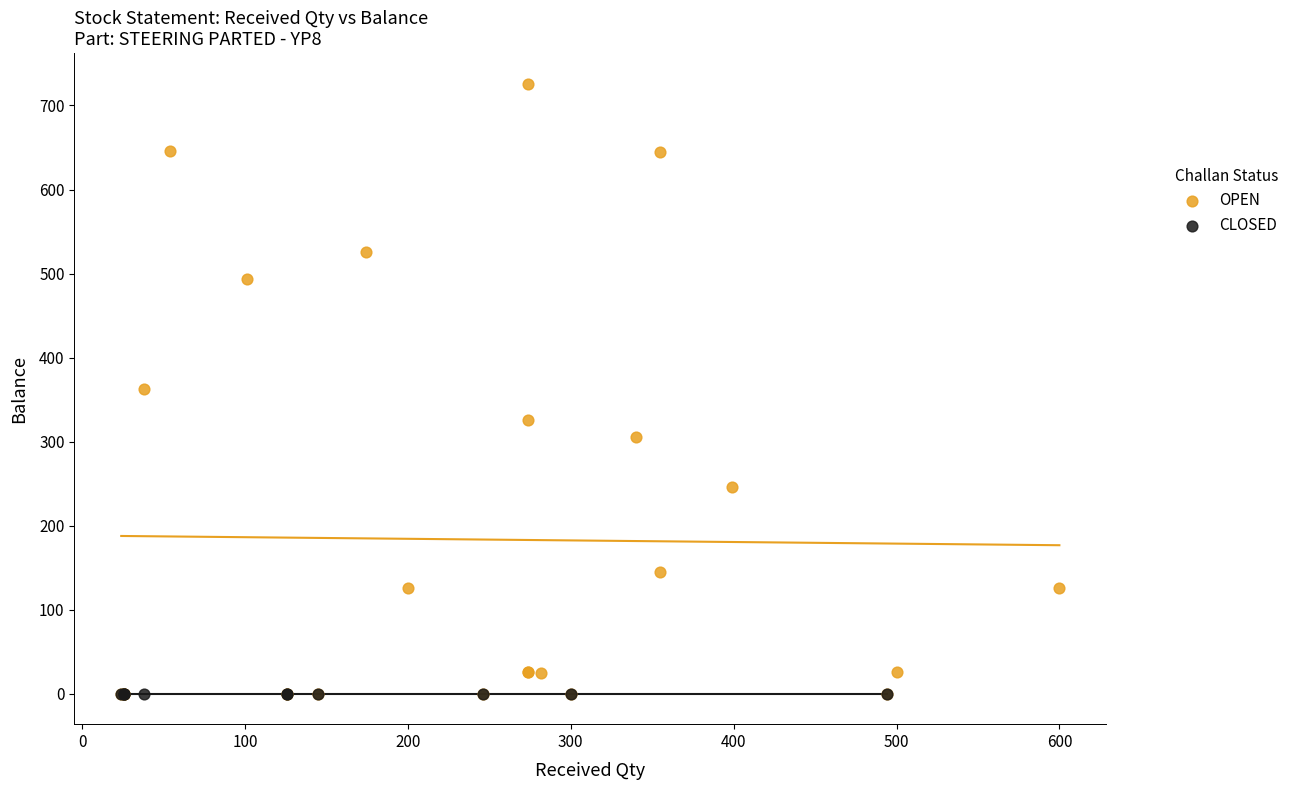

Which series reaches the maximum Y coordinate?

OPEN